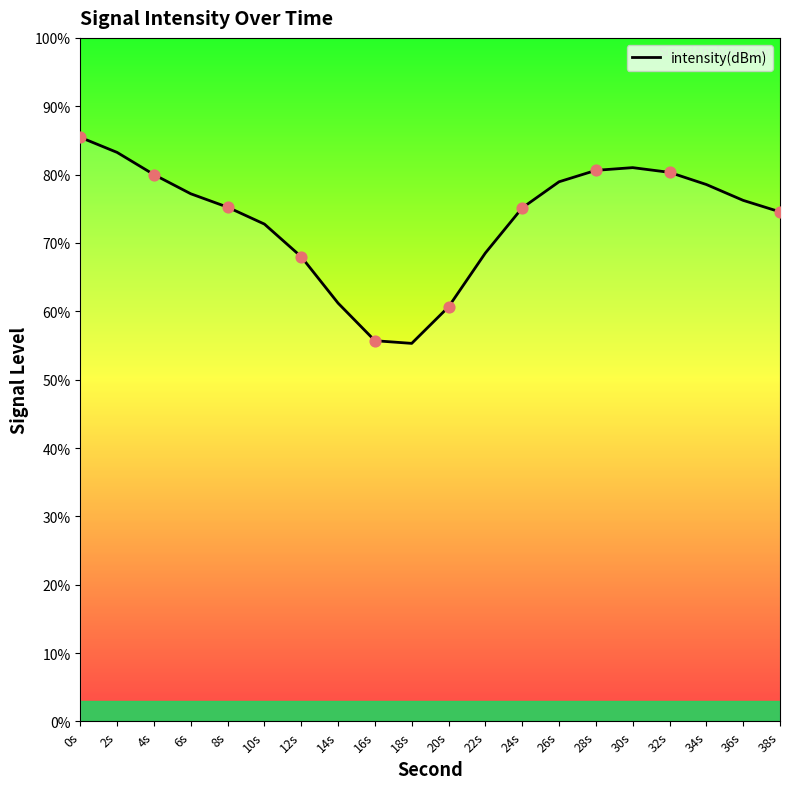

Approximately how many times larger is the value at 18s compared to 14s?

0.9